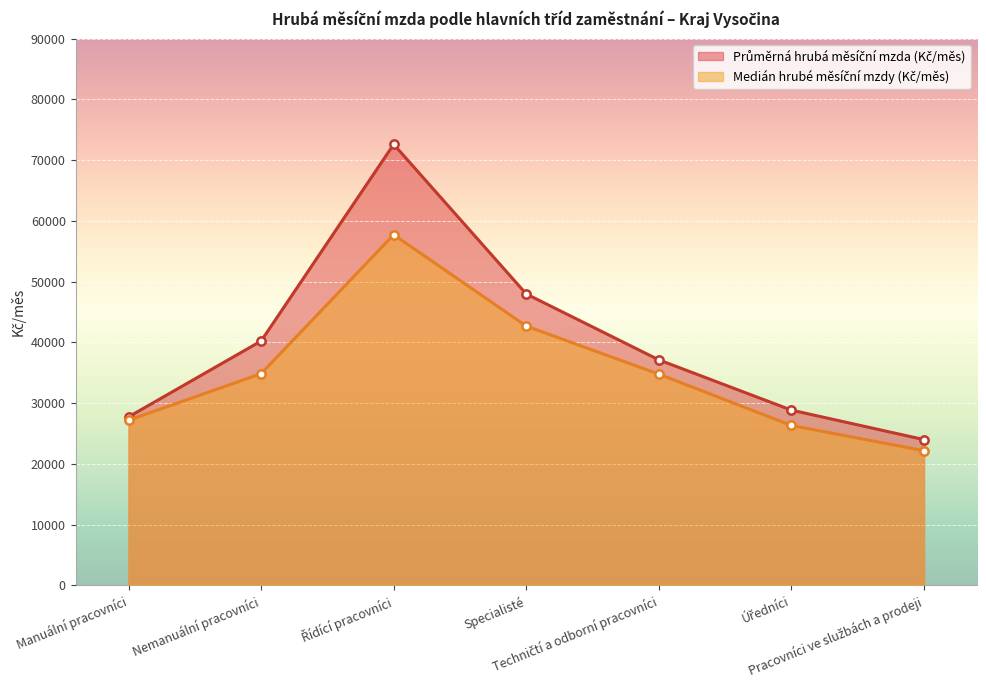

What is the label of the 2nd point from the right?

Úředníci